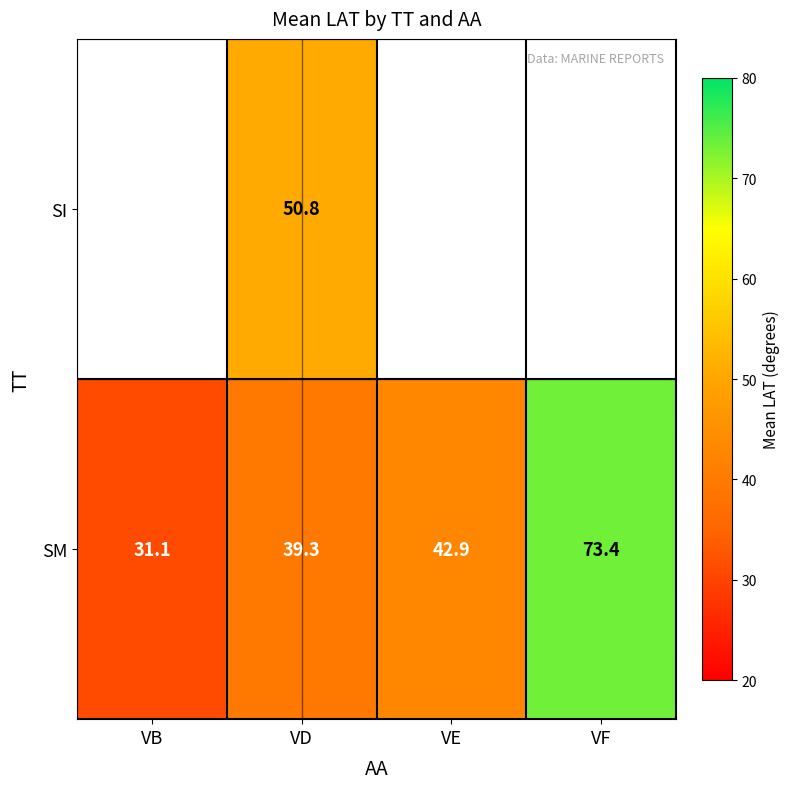

What is the difference between the maximum and second lowest values in the SM series?

34.1